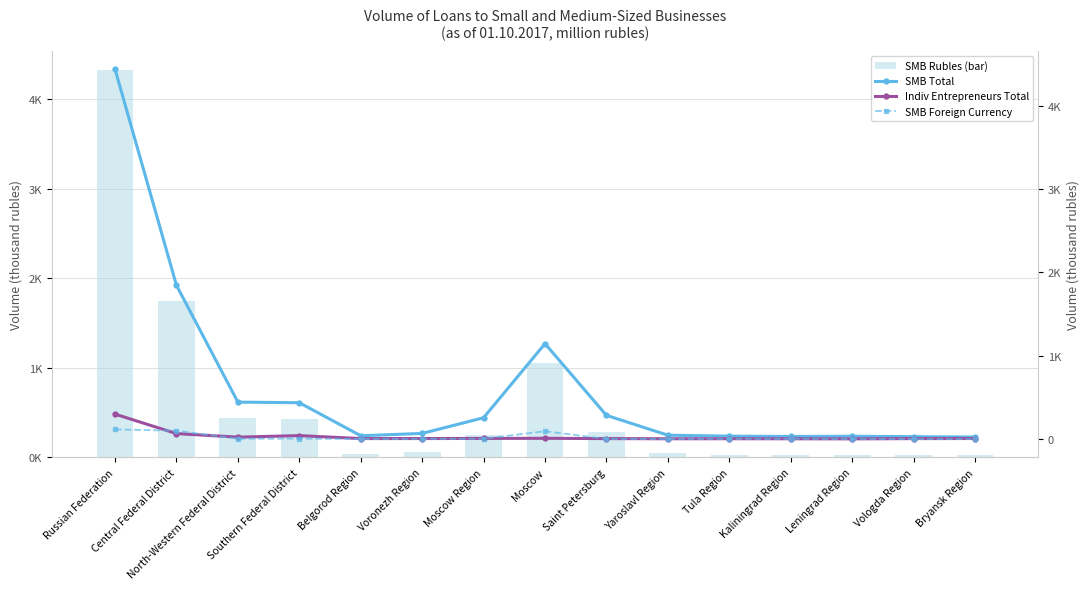

What position from the right is Moscow?

8